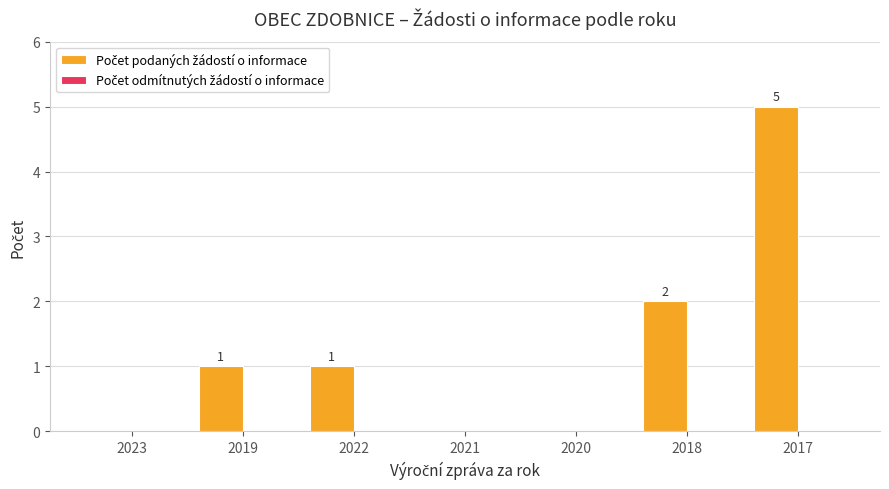

True or false: the data shows 2 at 2023.

False